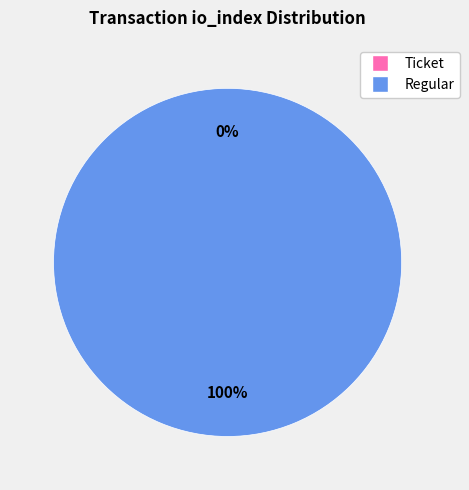

Does Ticket (io_index=0) represent more than half of the total?

No